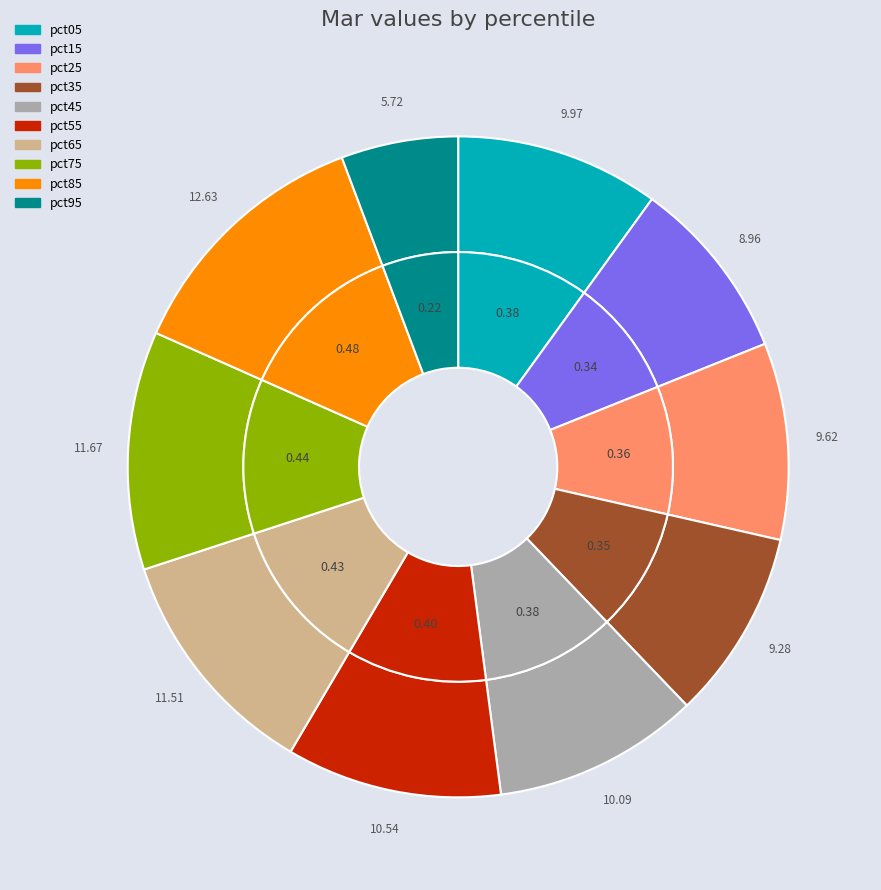

True or false: pct45 accounts for 10% of the total.

True